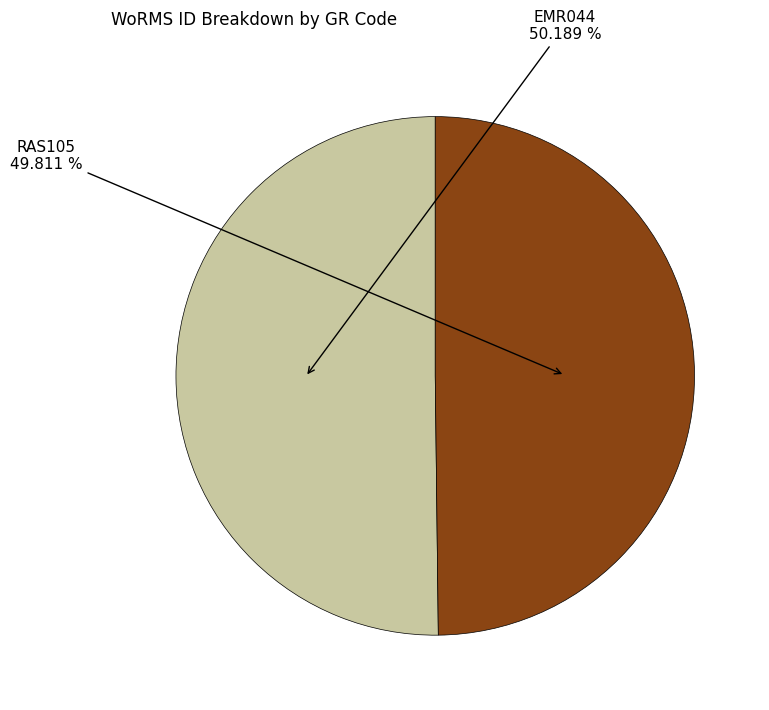

The RAS105 slice represents 50% of the pie. True or false?

True